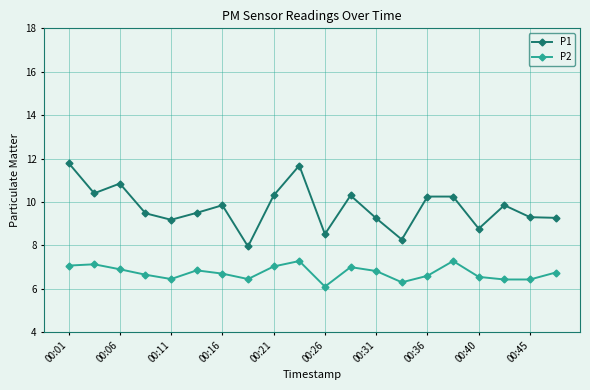

Which series has the largest range (max minus min)?

P1